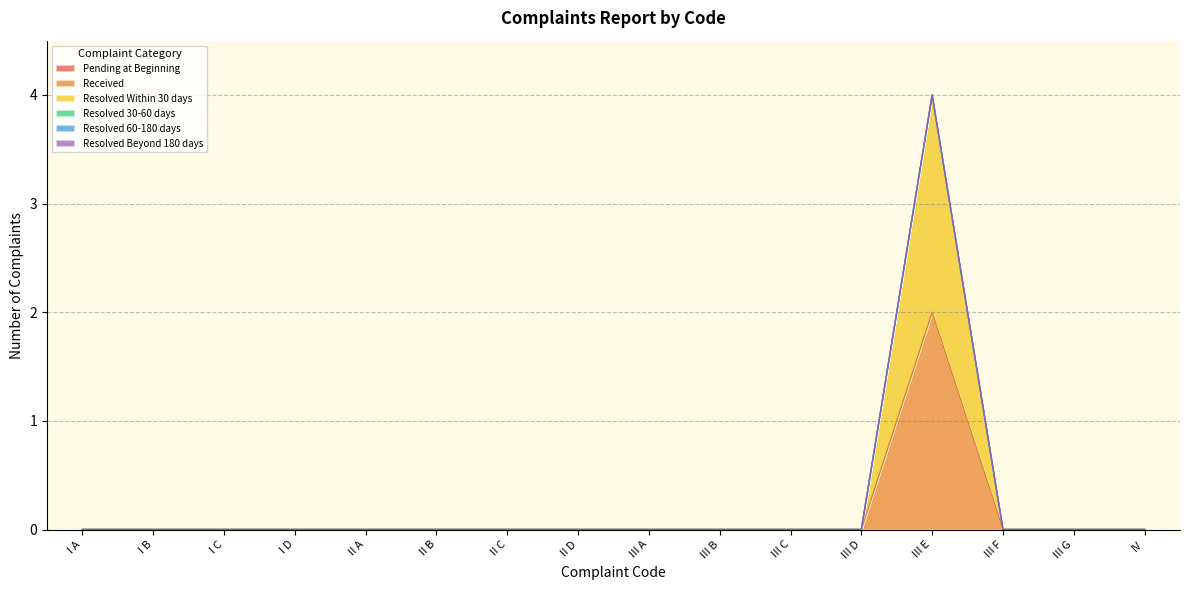

What position from the left is II D?

8